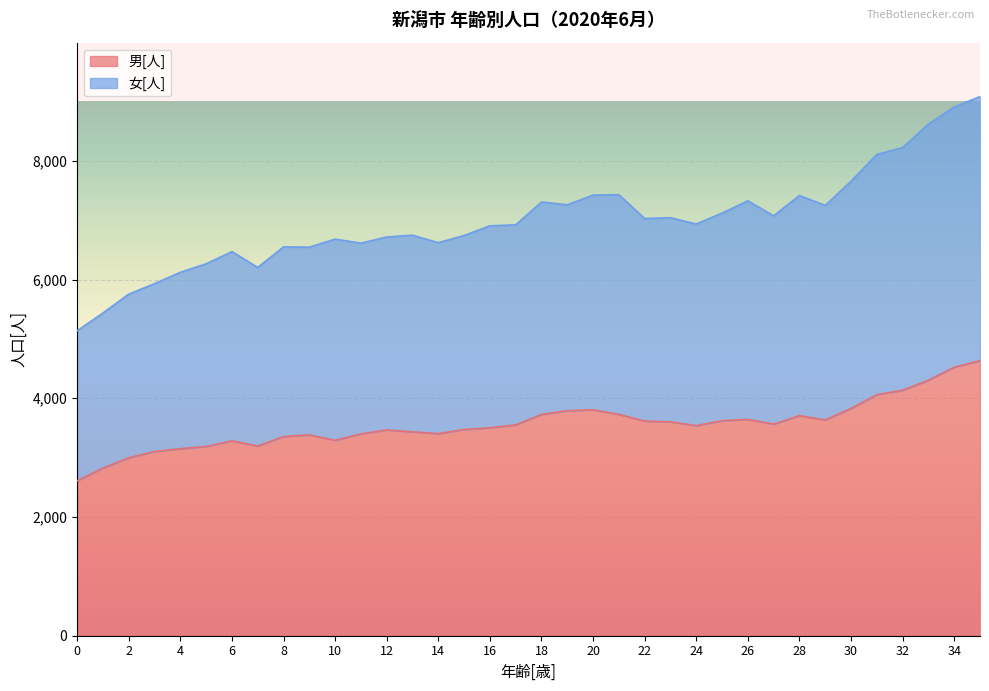

True or false: 女[人] and 男[人] cross at least once.

False